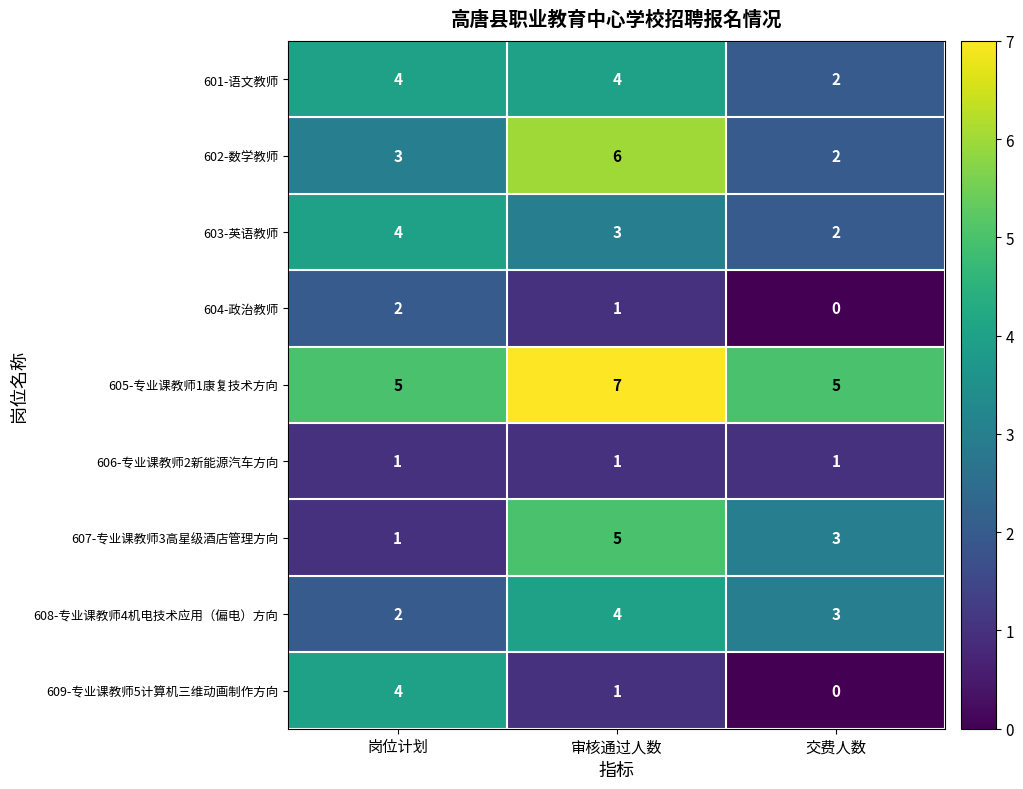

What is the difference between the highest and lowest values at 岗位计划?

4